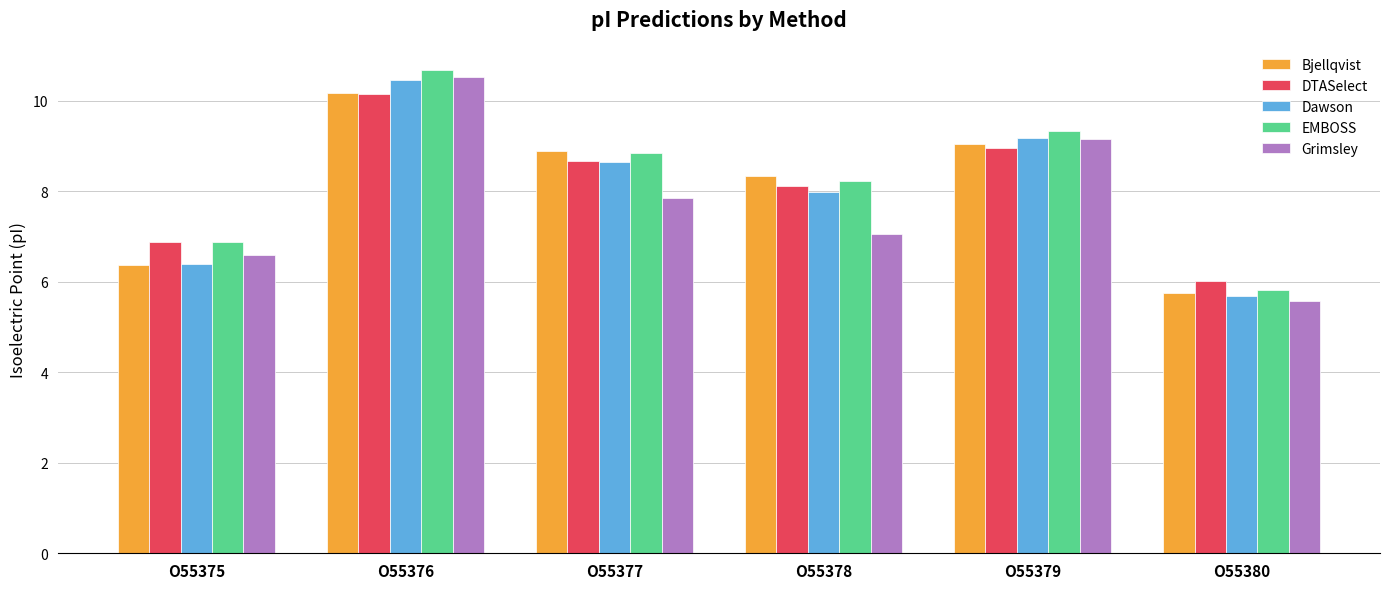

What is the maximum value for Bjellqvist?

10.2